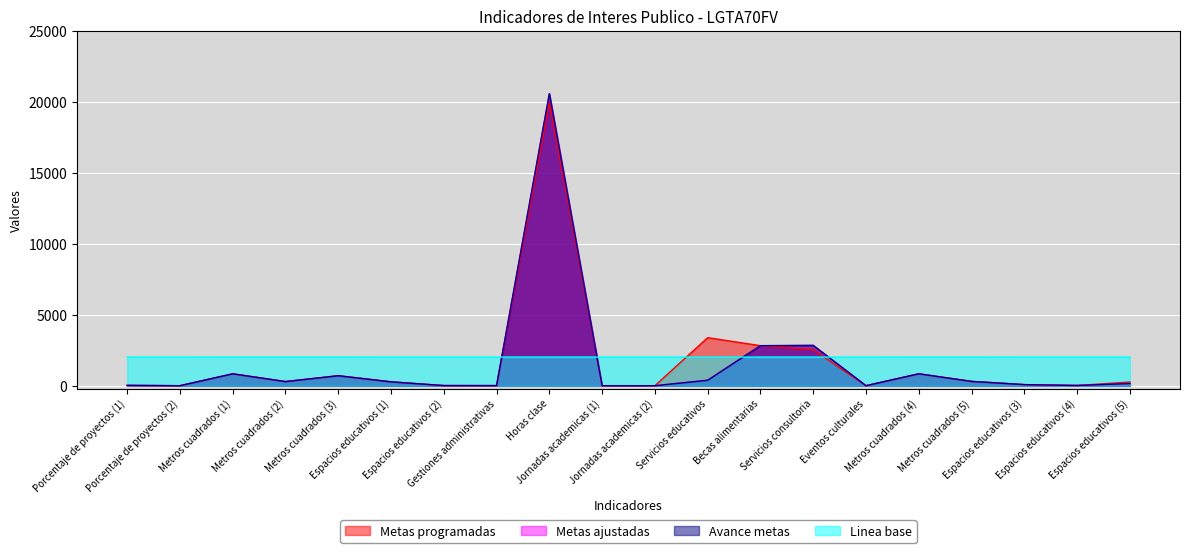

What is the sum of all Metas ajustadas values?

30136.8